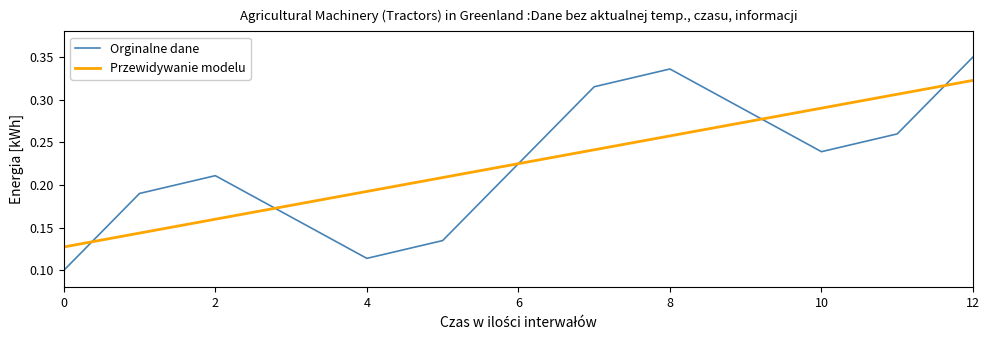

Count the number of categories in the chart.

13